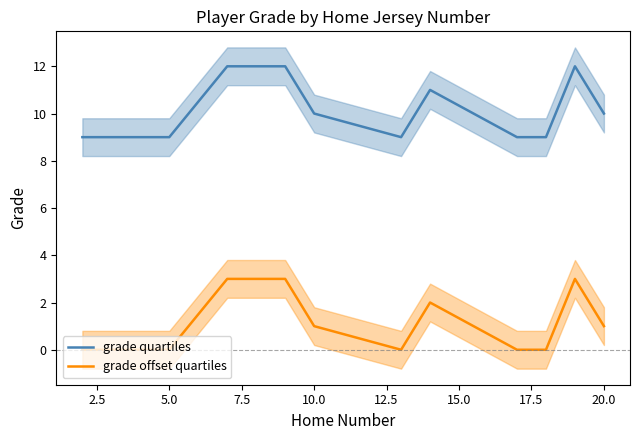

The value of grade quartiles at 5.0 is 9. True or false?

True